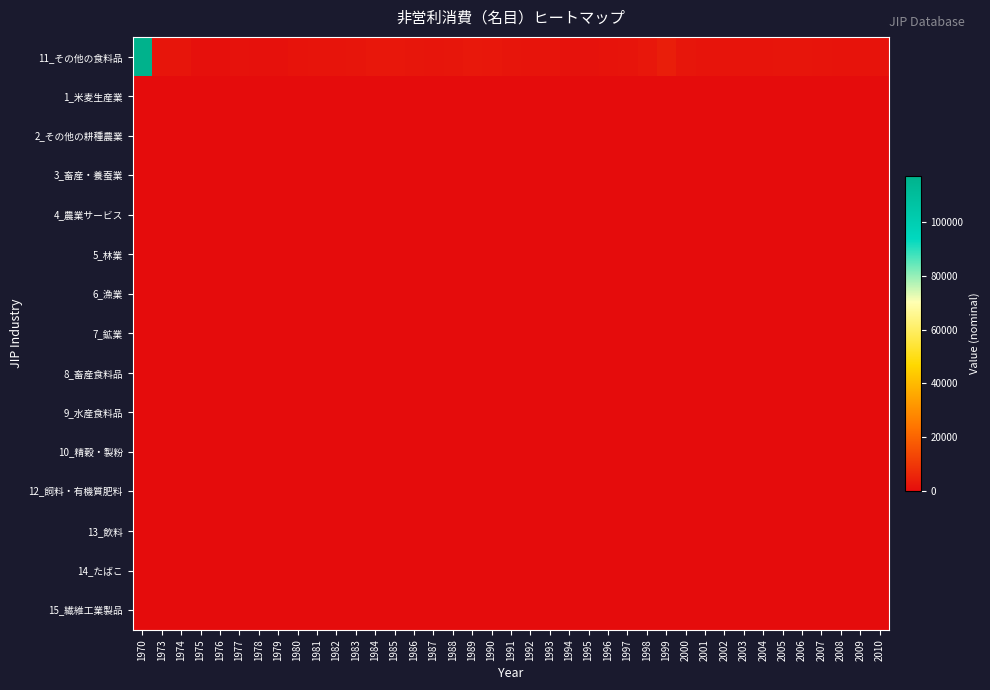

How many series are shown in this chart?

15